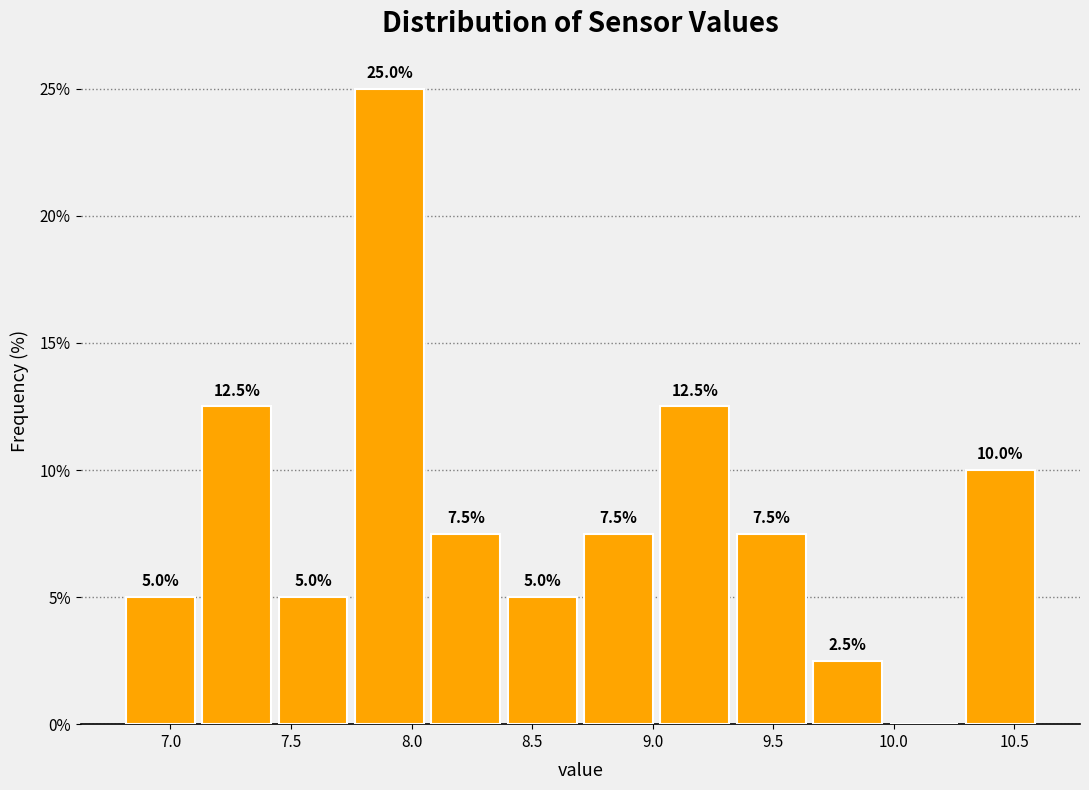

Which range on the x-axis has the tallest bar?

7.75 to 8.05